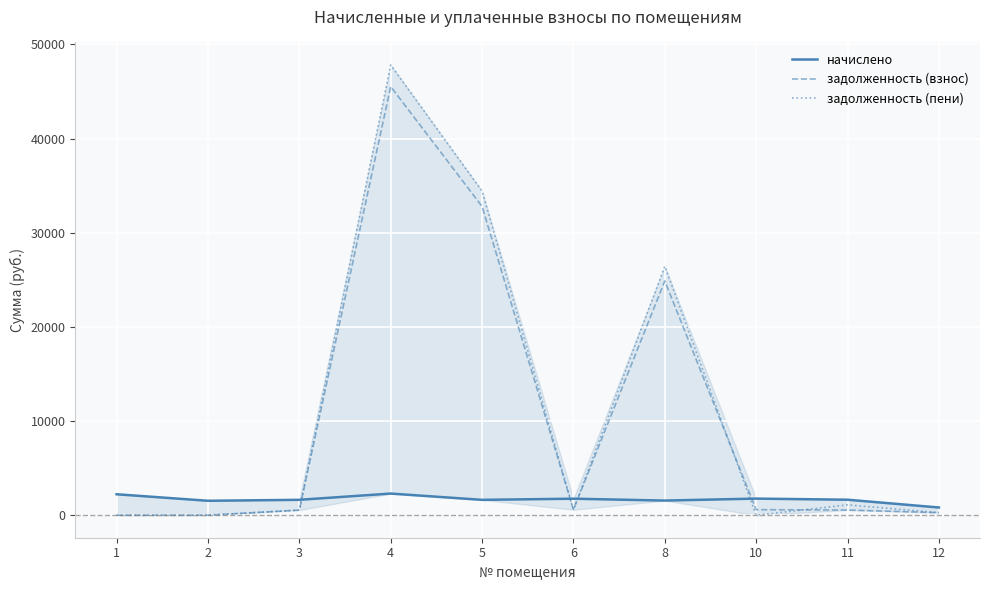

What is the difference between the second highest and second lowest values in the задолженность (пени) series?

34428.6